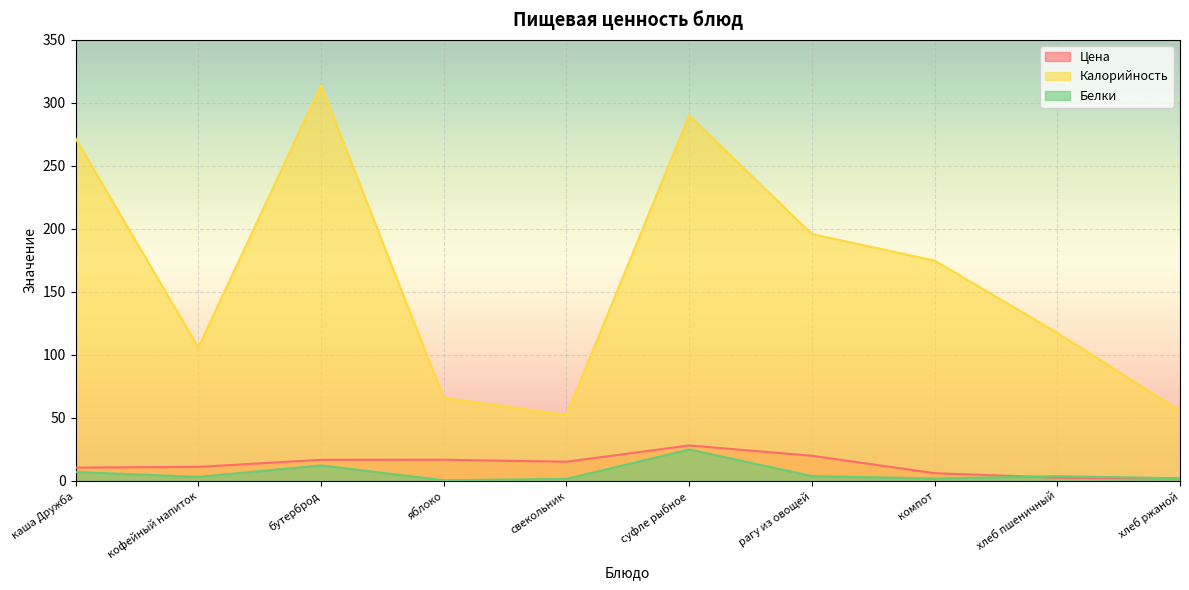

Where does the Калорийность series first go above 174?

каша Дружба